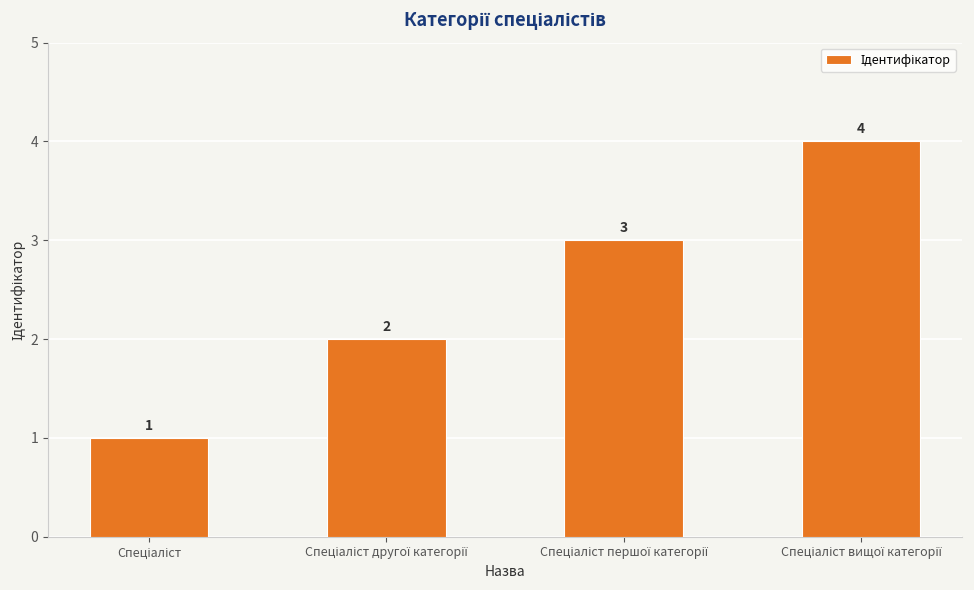

What is the sum of all values?

10